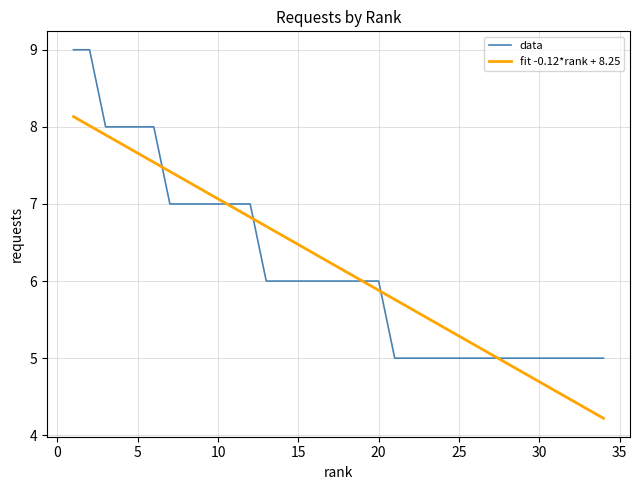

List the series in order of their peak value, highest first.

data, fit -0.12*rank + 8.25